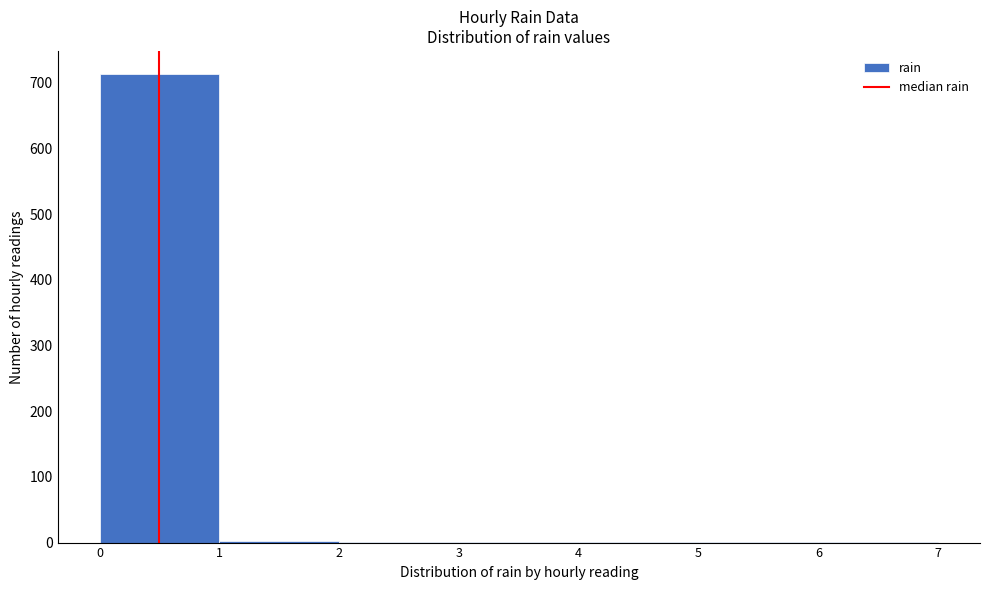

What is the height of the bar covering 0 to 1 on the x-axis? The values are not printed on the chart, so give them approximately, as read against the axis.

710